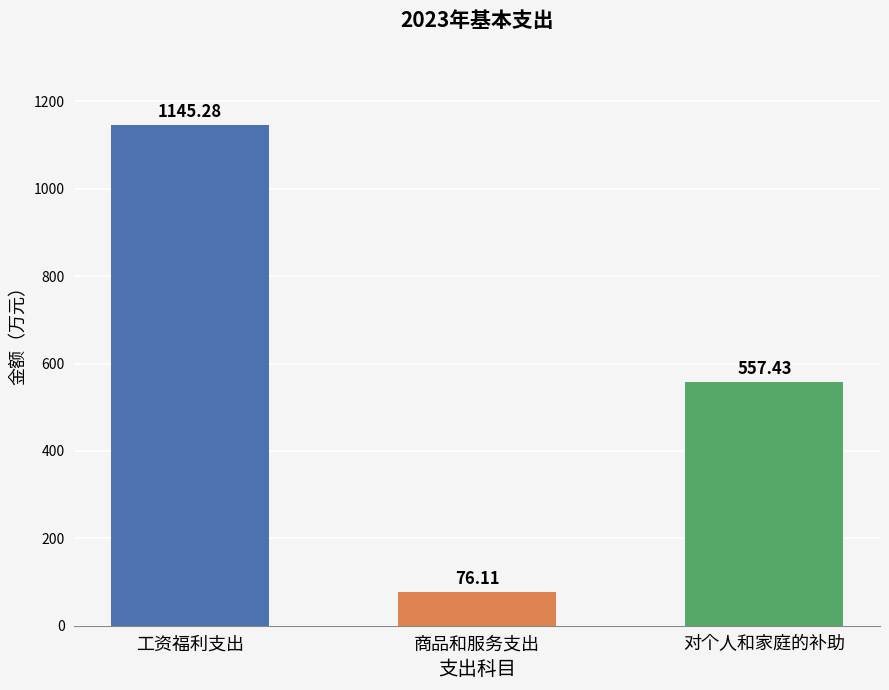

Where does the data first go above 557?

工资福利支出